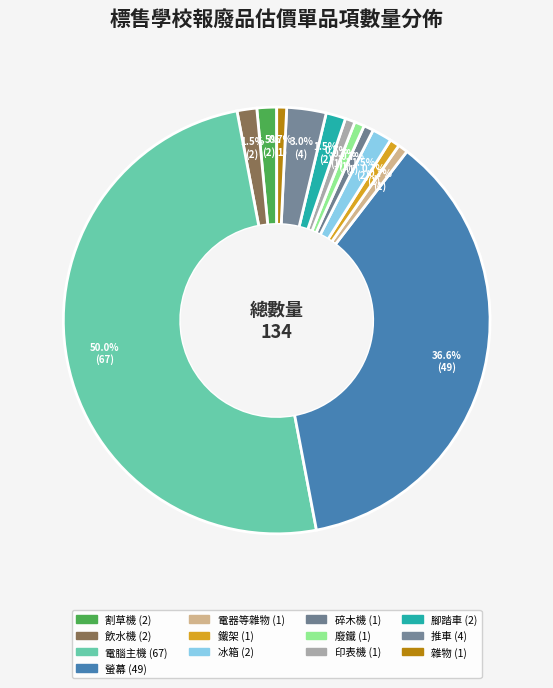

Rank the categories by value from highest to lowest.

電腦主機, 螢幕, 推車, 割草機, 飲水機, 冰箱, 腳踏車, 電器等雜物, 鐵架, 碎木機, 廢鐵, 印表機, 雜物